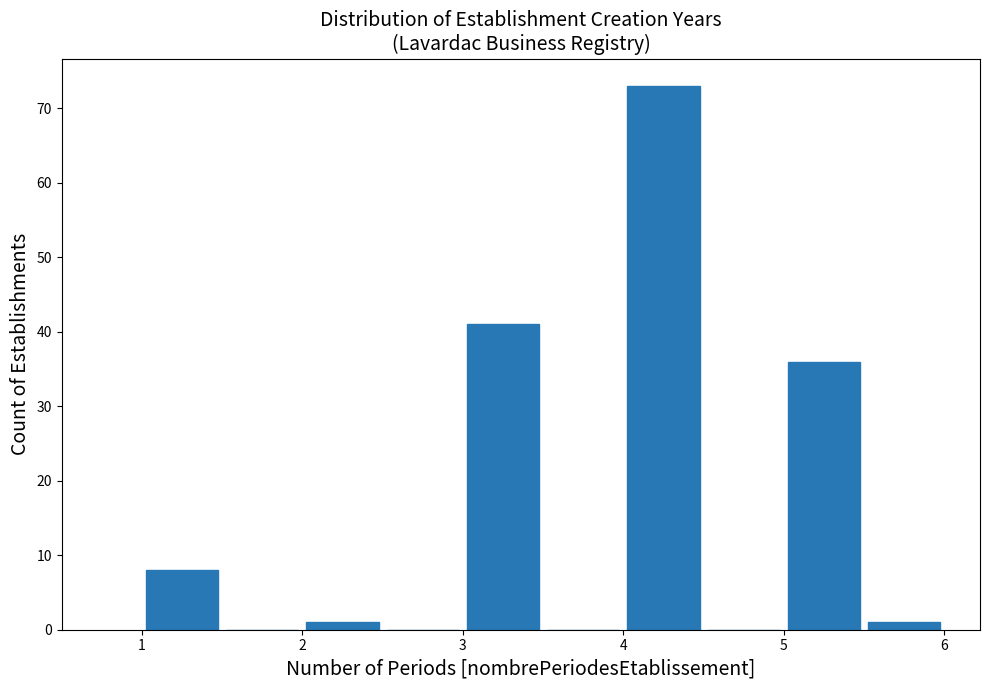

How tall is the bar that spans 1.0 to 1.5 on the x-axis? The values are not printed on the chart, so give them approximately, as read against the axis.

8